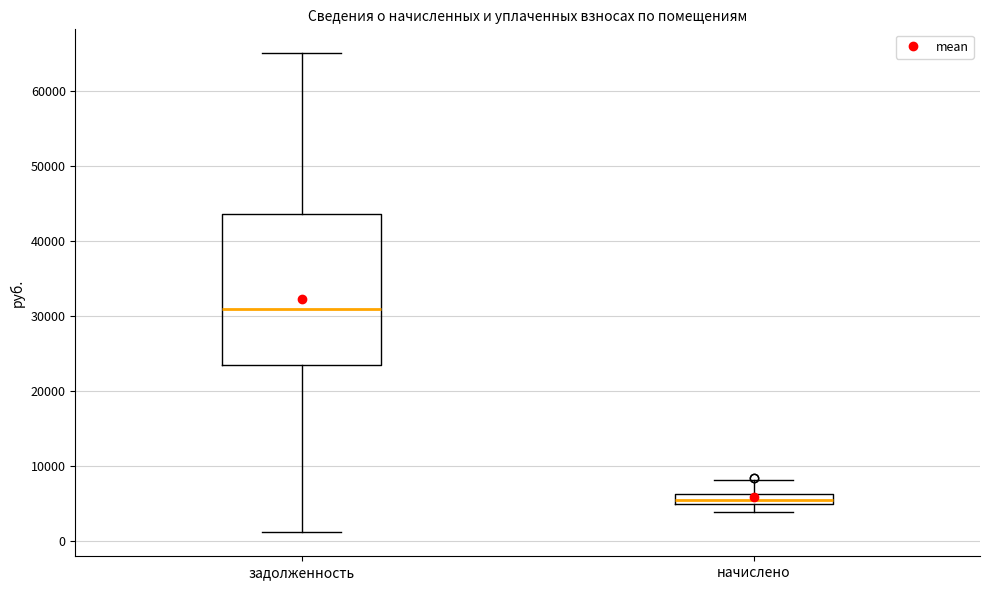

Where does the lower whisker of the box for начислено end on the y-axis? The values are not printed on the chart, so give them approximately, as read against the axis.

4000